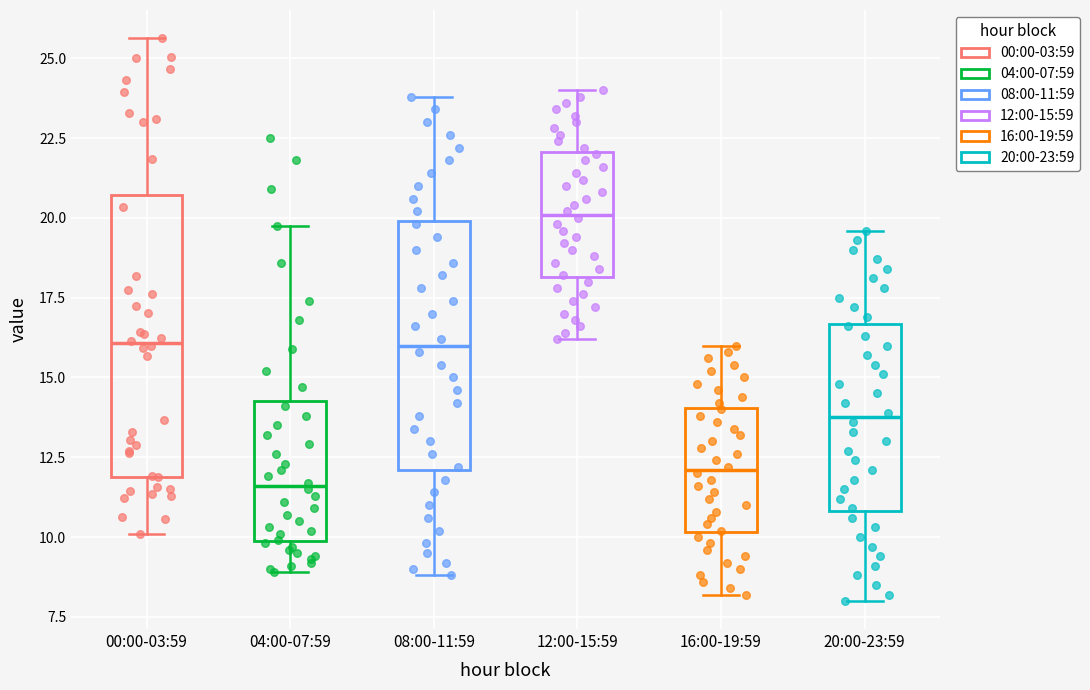

Reading left to right, read every box against the y-axis: the position of its median line, the range the box covers, and the ends of its whiskers. The values are not printed on the chart, so give them approximately, as read against the axis.

00:00-03:59: median 16.0, box 12.0 to 20.5, whiskers 10.0 to 25.5
04:00-07:59: median 11.5, box 10.0 to 14.5, whiskers 9.0 to 20.0
08:00-11:59: median 16.0, box 12.0 to 20.0, whiskers 9.0 to 24.0
12:00-15:59: median 20.0, box 18.0 to 22.0, whiskers 16.0 to 24.0
16:00-19:59: median 12.0, box 10.0 to 14.0, whiskers 8.0 to 16.0
20:00-23:59: median 14.0, box 11.0 to 16.5, whiskers 8.0 to 19.5